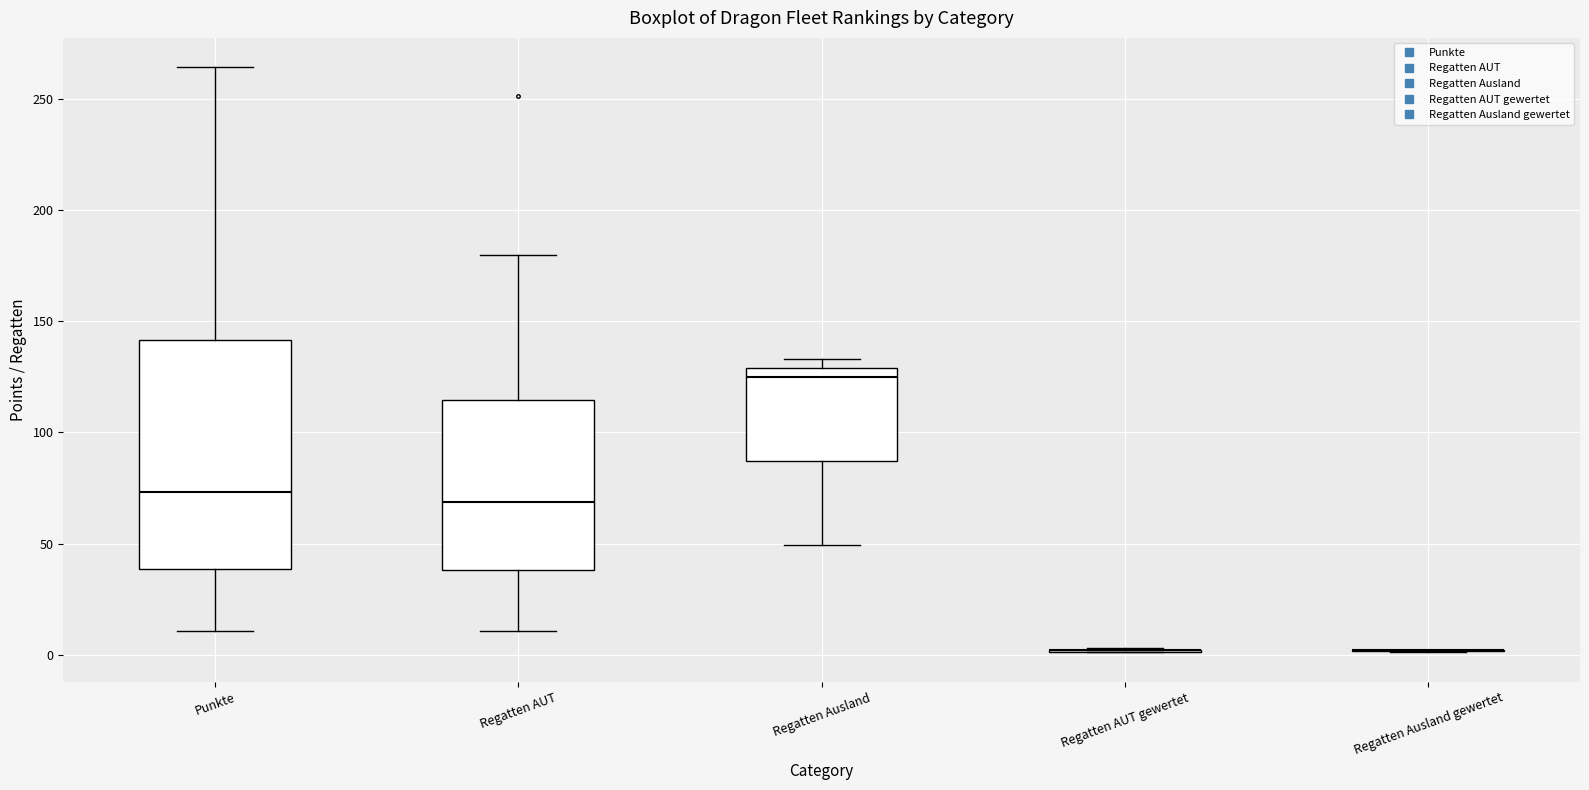

Reading left to right, read every box against the y-axis: the position of its median line, the range the box covers, and the ends of its whiskers. The values are not printed on the chart, so give them approximately, as read against the axis.

Punkte: median 75, box 40 to 140, whiskers 10 to 265
Regatten AUT: median 70, box 40 to 115, whiskers 10 to 180
Regatten Ausland: median 125, box 85 to 130, whiskers 50 to 135
Regatten AUT gewertet: box collapsed to a line at 0, whiskers 0 to 5
Regatten Ausland gewertet: box collapsed to a line at 0, whiskers 0 to 0